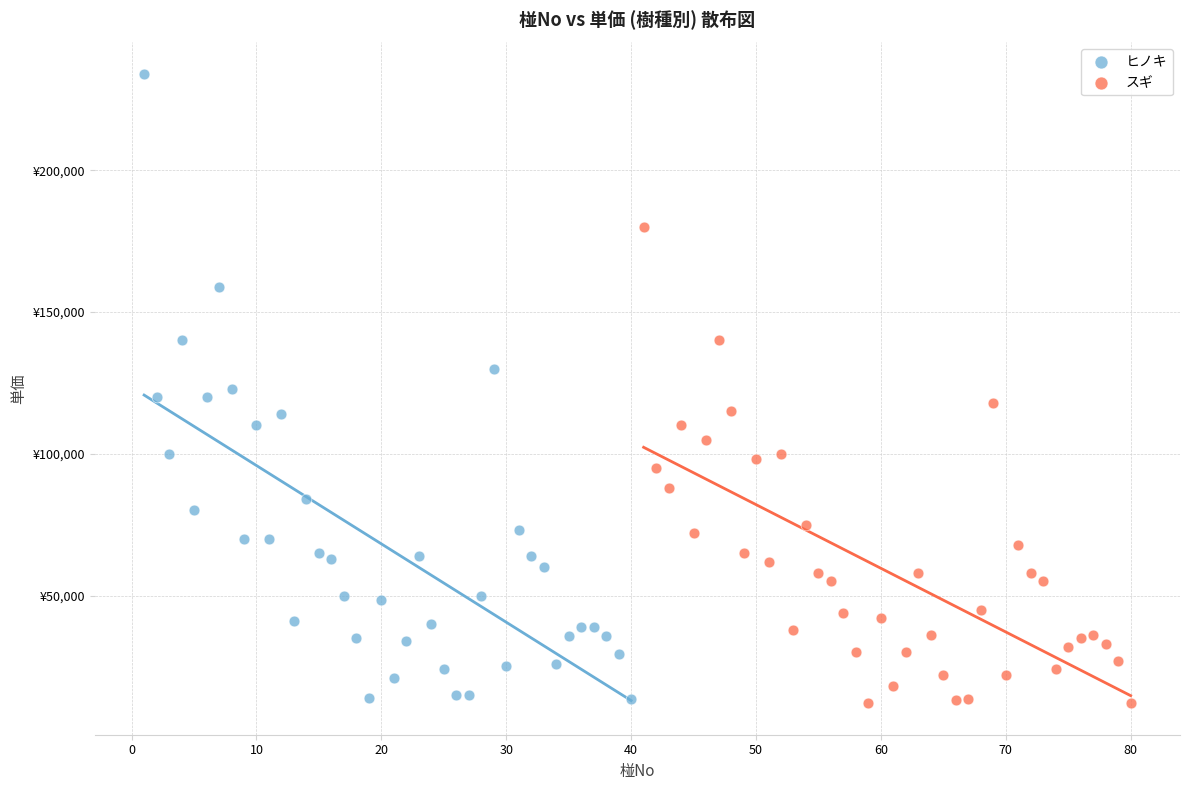

Which series has the widest spread of Y values?

ヒノキ